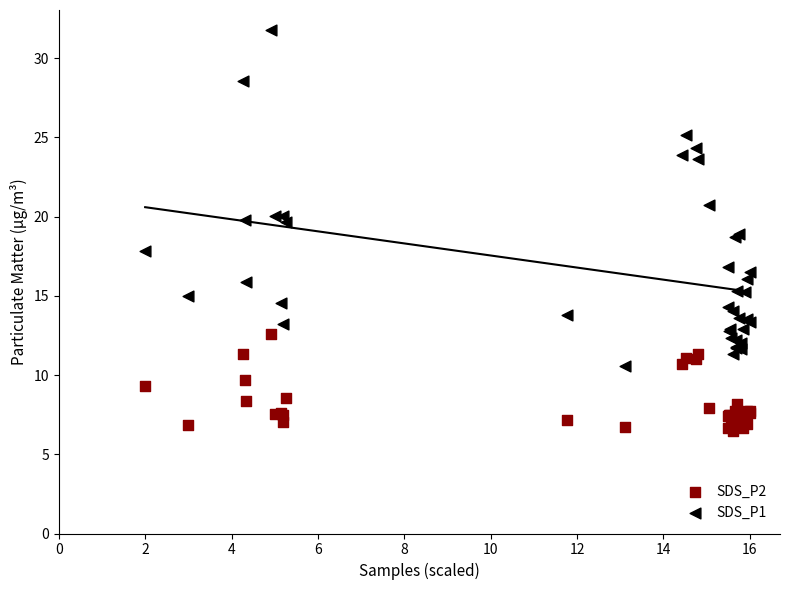

Which series contains the highest Y value?

SDS_P1